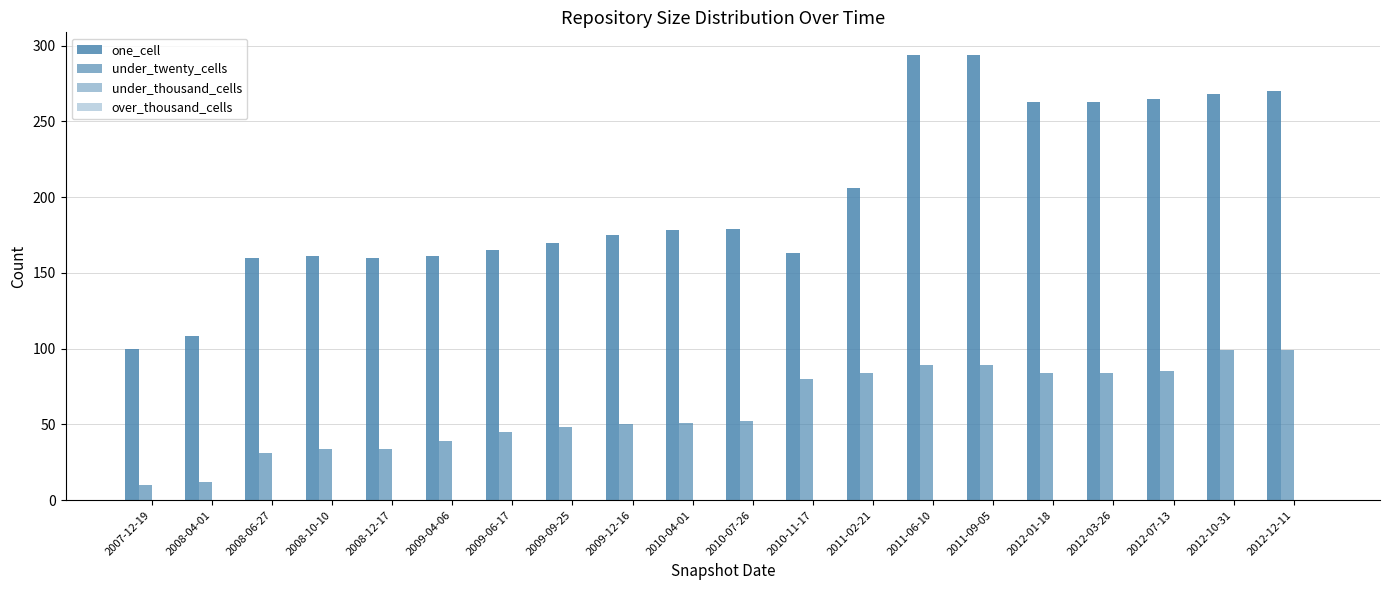

Which series has the largest range (max minus min)?

one_cell